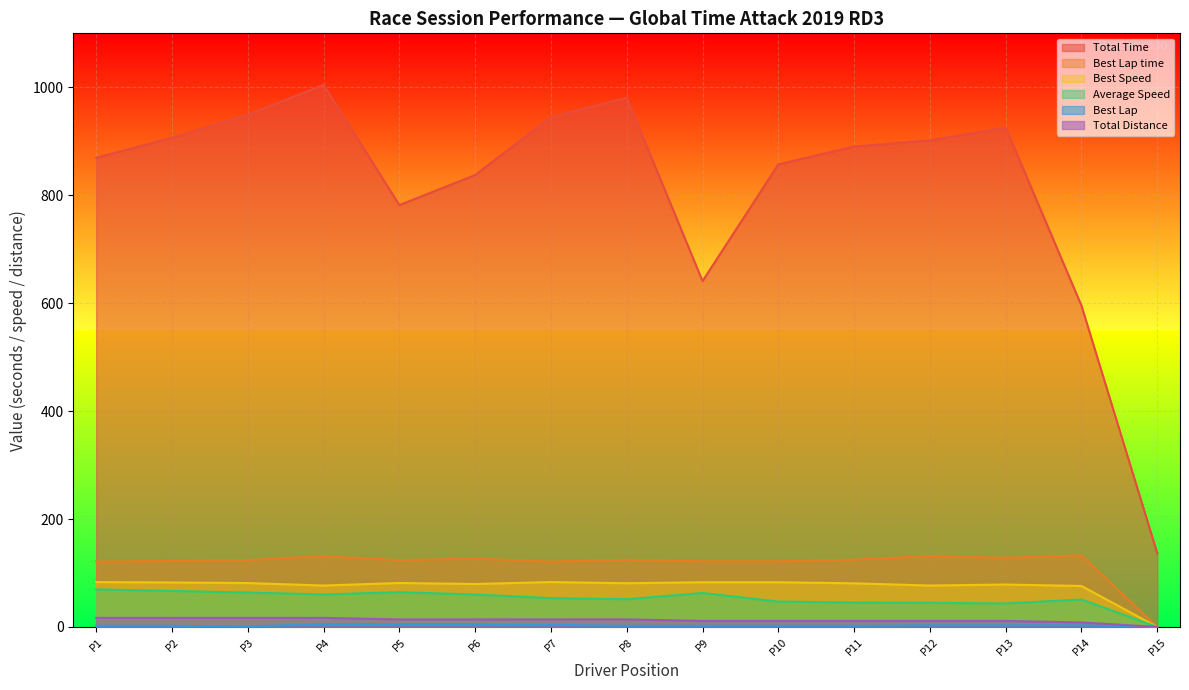

What is the sum of all Total Time values?

12221.3